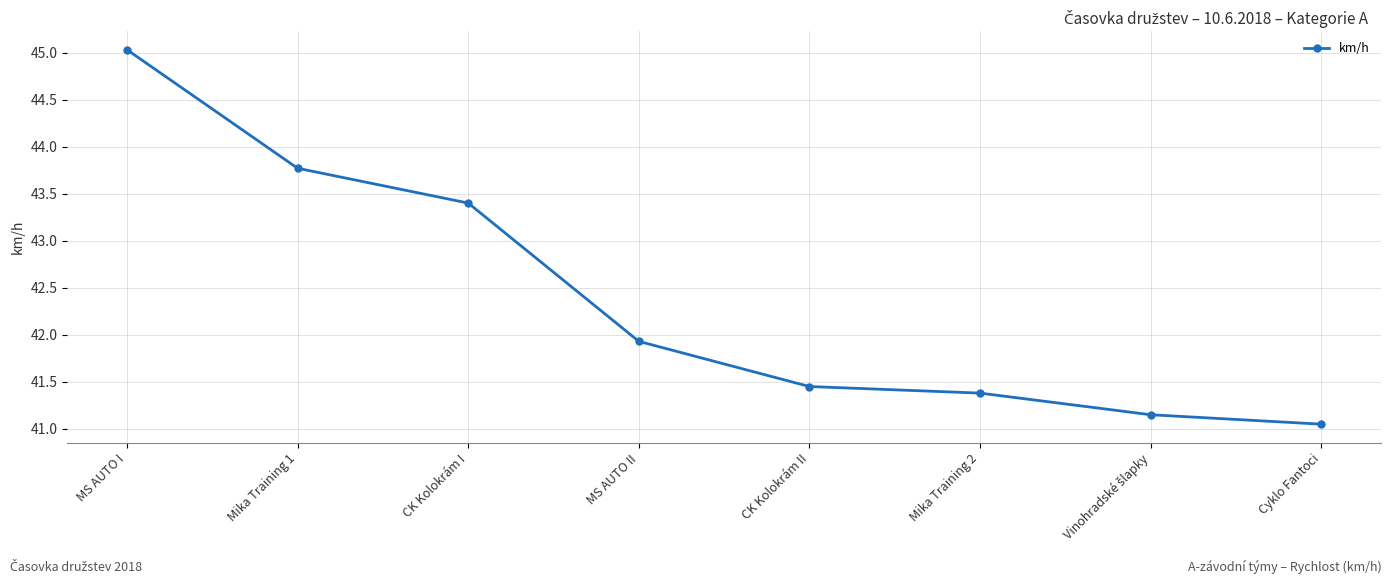

Where is the data nearest to the value 43?

CK Kolokrám I